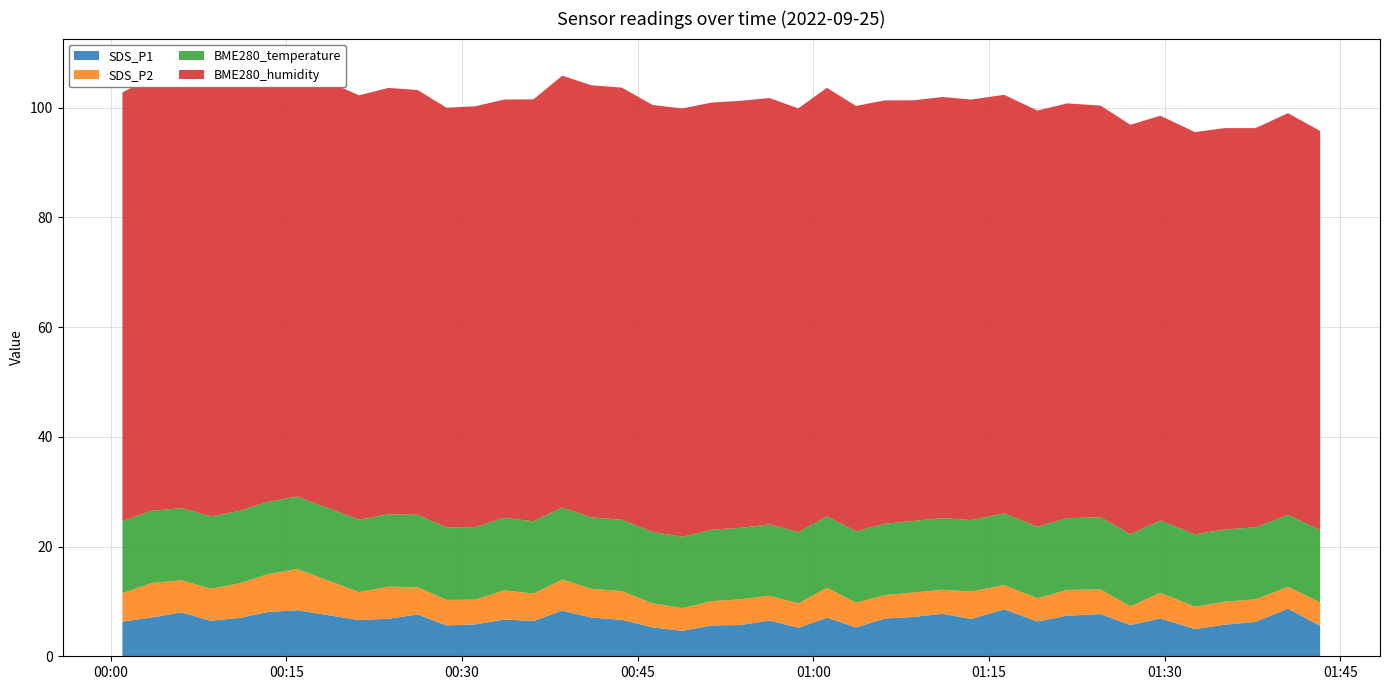

Reading right to left, extract all data points from this chart.

SDS_P1: 2022/09/25 01:43:17=5.5	2022/09/25 01:40:32=8.7	2022/09/25 01:37:46=6.3	2022/09/25 01:35:07=5.8	2022/09/25 01:32:36=5.0	2022/09/25 01:29:38=6.9	2022/09/25 01:27:05=5.7	2022/09/25 01:24:32=7.7	2022/09/25 01:21:41=7.4	2022/09/25 01:19:08=6.3	2022/09/25 01:16:18=8.6	2022/09/25 01:13:29=6.8	2022/09/25 01:11:02=7.8	2022/09/25 01:08:35=7.2	2022/09/25 01:06:07=6.9	2022/09/25 01:03:39=5.2	2022/09/25 01:01:10=7.0	2022/09/25 00:58:43=5.2	2022/09/25 00:56:16=6.5	2022/09/25 00:53:48=5.7	2022/09/25 00:51:20=5.6	2022/09/25 00:48:50=4.7	2022/09/25 00:46:18=5.2	2022/09/25 00:43:39=6.7	2022/09/25 00:41:03=7.0	2022/09/25 00:38:34=8.3	2022/09/25 00:36:06=6.4	2022/09/25 00:33:36=6.7	2022/09/25 00:31:09=5.8	2022/09/25 00:28:41=5.6	2022/09/25 00:26:12=7.6	2022/09/25 00:23:43=6.8	2022/09/25 00:21:13=6.6	2022/09/25 00:15:55=8.4	2022/09/25 00:13:26=8.1	2022/09/25 00:10:59=7.0	2022/09/25 00:08:32=6.5	2022/09/25 00:06:04=8.0	2022/09/25 00:03:28=7.1	2022/09/25 00:01:00=6.3
SDS_P2: 2022/09/25 01:43:17=4.3	2022/09/25 01:40:32=4.0	2022/09/25 01:37:46=4.1	2022/09/25 01:35:07=4.2	2022/09/25 01:32:36=4.1	2022/09/25 01:29:38=4.7	2022/09/25 01:27:05=3.4	2022/09/25 01:24:32=4.5	2022/09/25 01:21:41=4.7	2022/09/25 01:19:08=4.2	2022/09/25 01:16:18=4.4	2022/09/25 01:13:29=5.0	2022/09/25 01:11:02=4.4	2022/09/25 01:08:35=4.5	2022/09/25 01:06:07=4.2	2022/09/25 01:03:39=4.5	2022/09/25 01:01:10=5.5	2022/09/25 00:58:43=4.4	2022/09/25 00:56:16=4.5	2022/09/25 00:53:48=4.7	2022/09/25 00:51:20=4.4	2022/09/25 00:48:50=4.1	2022/09/25 00:46:18=4.4	2022/09/25 00:43:39=5.2	2022/09/25 00:41:03=5.2	2022/09/25 00:38:34=5.7	2022/09/25 00:36:06=5.0	2022/09/25 00:33:36=5.3	2022/09/25 00:31:09=4.5	2022/09/25 00:28:41=4.7	2022/09/25 00:26:12=5.0	2022/09/25 00:23:43=5.8	2022/09/25 00:21:13=5.1	2022/09/25 00:15:55=7.5	2022/09/25 00:13:26=6.9	2022/09/25 00:10:59=6.3	2022/09/25 00:08:32=5.8	2022/09/25 00:06:04=5.8	2022/09/25 00:03:28=6.3	2022/09/25 00:01:00=5.2
BME280_temperature: 2022/09/25 01:43:17=13.2	2022/09/25 01:40:32=13.1	2022/09/25 01:37:46=13.1	2022/09/25 01:35:07=13.2	2022/09/25 01:32:36=13.2	2022/09/25 01:29:38=13.2	2022/09/25 01:27:05=13.2	2022/09/25 01:24:32=13.2	2022/09/25 01:21:41=13.1	2022/09/25 01:19:08=13.0	2022/09/25 01:16:18=13.1	2022/09/25 01:13:29=13.0	2022/09/25 01:11:02=13.1	2022/09/25 01:08:35=13.1	2022/09/25 01:06:07=13.0	2022/09/25 01:03:39=13.0	2022/09/25 01:01:10=13.0	2022/09/25 00:58:43=13.0	2022/09/25 00:56:16=13.0	2022/09/25 00:53:48=13.0	2022/09/25 00:51:20=13.0	2022/09/25 00:48:50=13.0	2022/09/25 00:46:18=13.0	2022/09/25 00:43:39=13.0	2022/09/25 00:41:03=13.0	2022/09/25 00:38:34=13.1	2022/09/25 00:36:06=13.2	2022/09/25 00:33:36=13.2	2022/09/25 00:31:09=13.2	2022/09/25 00:28:41=13.2	2022/09/25 00:26:12=13.2	2022/09/25 00:23:43=13.2	2022/09/25 00:21:13=13.2	2022/09/25 00:15:55=13.2	2022/09/25 00:13:26=13.2	2022/09/25 00:10:59=13.2	2022/09/25 00:08:32=13.2	2022/09/25 00:06:04=13.2	2022/09/25 00:03:28=13.2	2022/09/25 00:01:00=13.1
BME280_humidity: 2022/09/25 01:43:17=72.8	2022/09/25 01:40:32=73.2	2022/09/25 01:37:46=72.8	2022/09/25 01:35:07=73.2	2022/09/25 01:32:36=73.3	2022/09/25 01:29:38=73.8	2022/09/25 01:27:05=74.7	2022/09/25 01:24:32=75.0	2022/09/25 01:21:41=75.6	2022/09/25 01:19:08=75.9	2022/09/25 01:16:18=76.3	2022/09/25 01:13:29=76.7	2022/09/25 01:11:02=76.8	2022/09/25 01:08:35=76.7	2022/09/25 01:06:07=77.2	2022/09/25 01:03:39=77.5	2022/09/25 01:01:10=78.2	2022/09/25 00:58:43=77.2	2022/09/25 00:56:16=77.7	2022/09/25 00:53:48=77.8	2022/09/25 00:51:20=77.9	2022/09/25 00:48:50=78.1	2022/09/25 00:46:18=77.8	2022/09/25 00:43:39=78.8	2022/09/25 00:41:03=78.8	2022/09/25 00:38:34=78.7	2022/09/25 00:36:06=76.9	2022/09/25 00:33:36=76.2	2022/09/25 00:31:09=76.7	2022/09/25 00:28:41=76.5	2022/09/25 00:26:12=77.4	2022/09/25 00:23:43=77.7	2022/09/25 00:21:13=77.4	2022/09/25 00:15:55=78.1	2022/09/25 00:13:26=77.7	2022/09/25 00:10:59=77.4	2022/09/25 00:08:32=78.1	2022/09/25 00:06:04=77.8	2022/09/25 00:03:28=79.0	2022/09/25 00:01:00=78.2